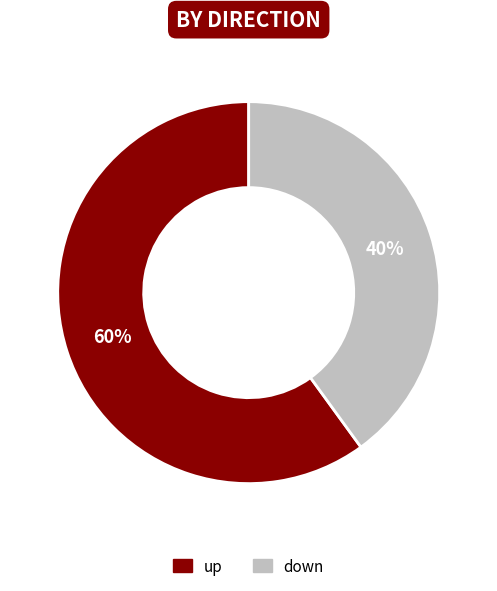

To the nearest percent, what is the difference between the up and down slice percentages?

20%